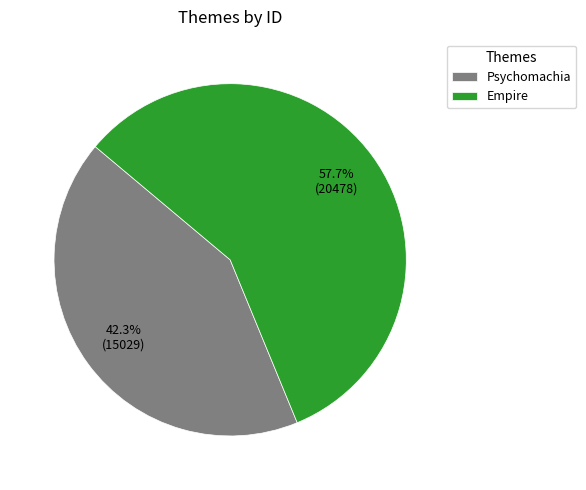

What percentage is the Psychomachia slice, to the nearest percent?

42%